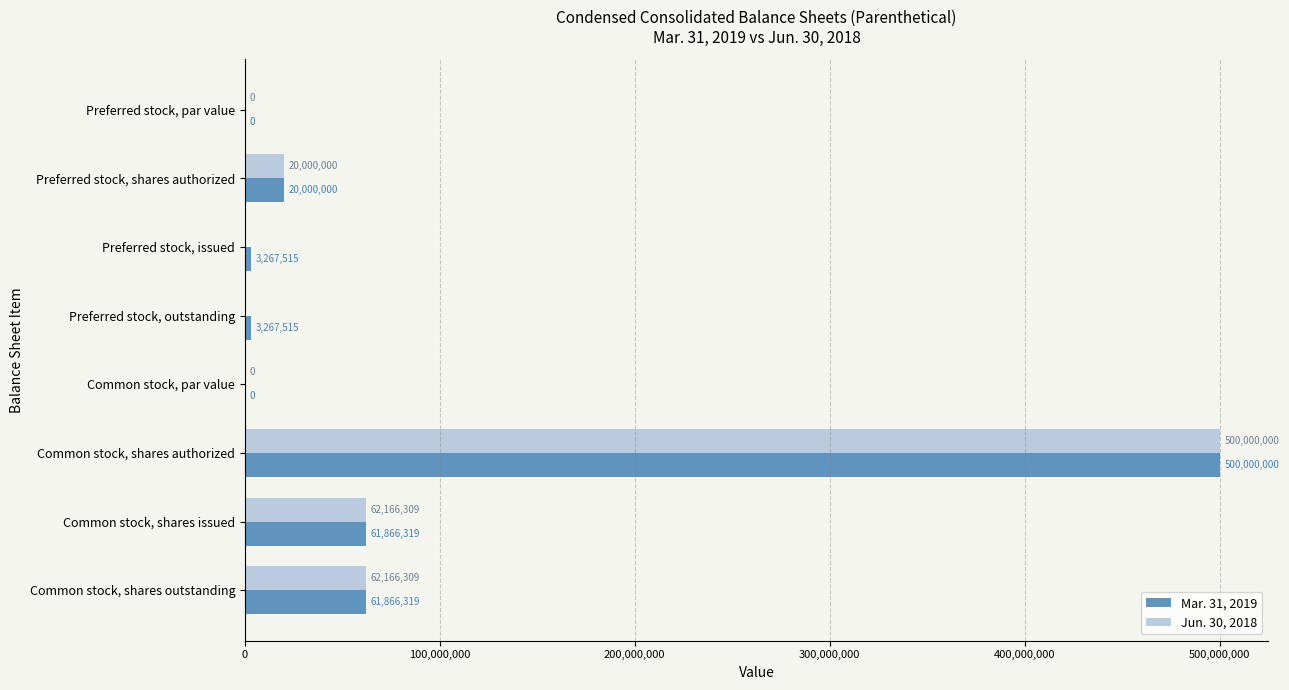

Is it true that Jun. 30, 2018 equals 20000000.0 at Preferred stock, shares authorized?

True